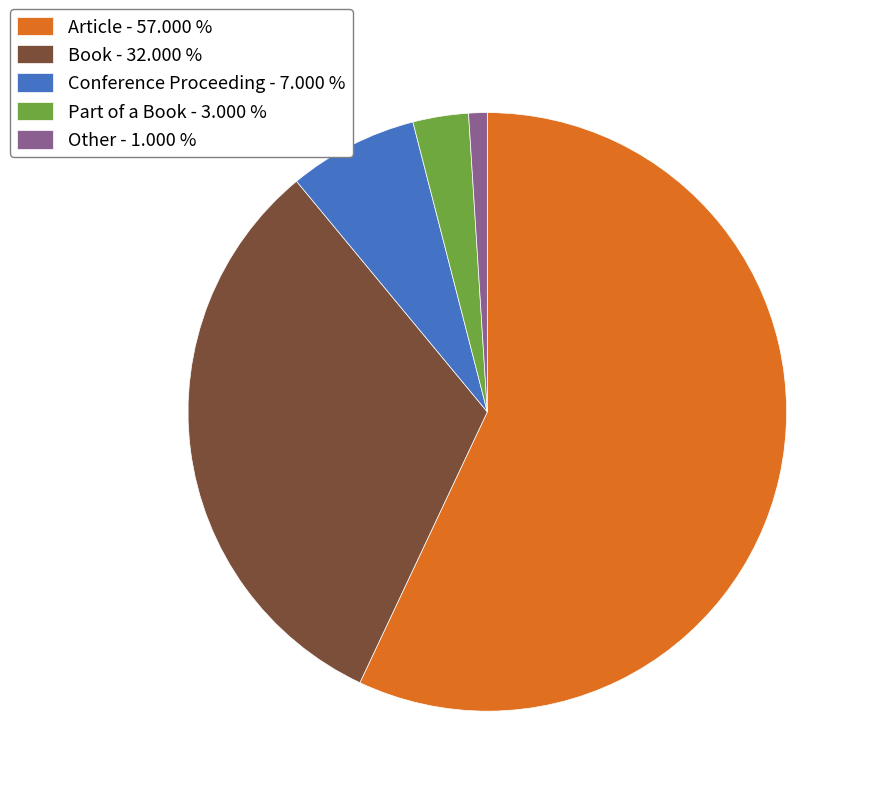

Count the number of slices in the pie.

5